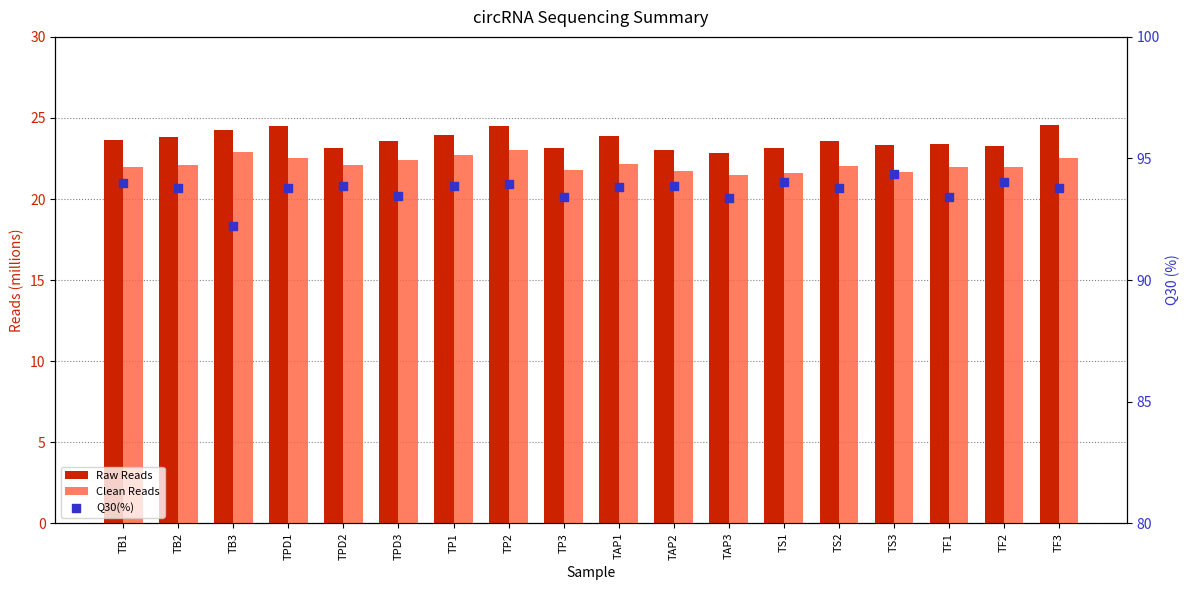

What is the total value across all series at TS3?

139.4